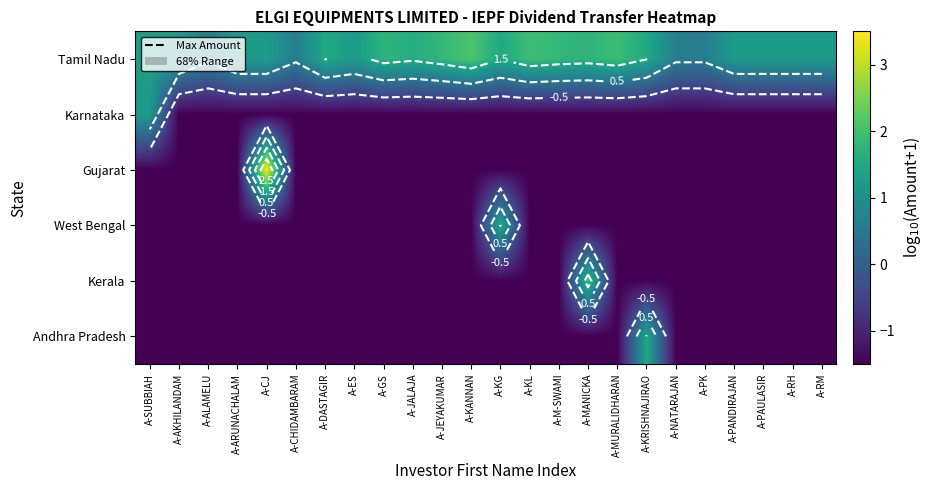

Between A-M-SWAMI and A-PAULASIR, which series saw the biggest shift?

Tamil Nadu